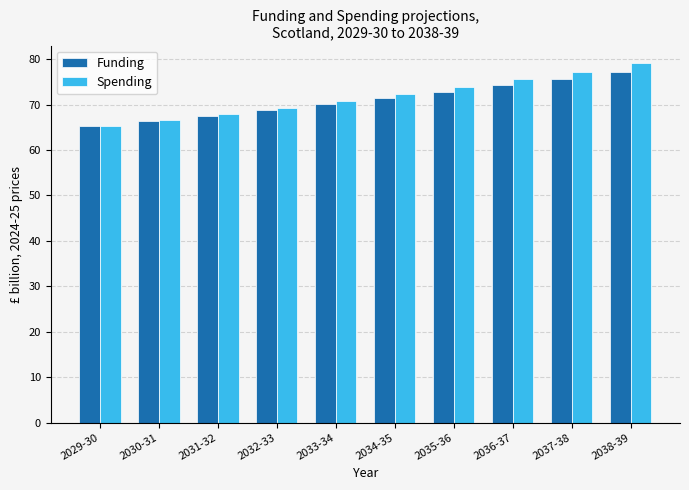

What is the label of the 10th bar from the left?

2038-39